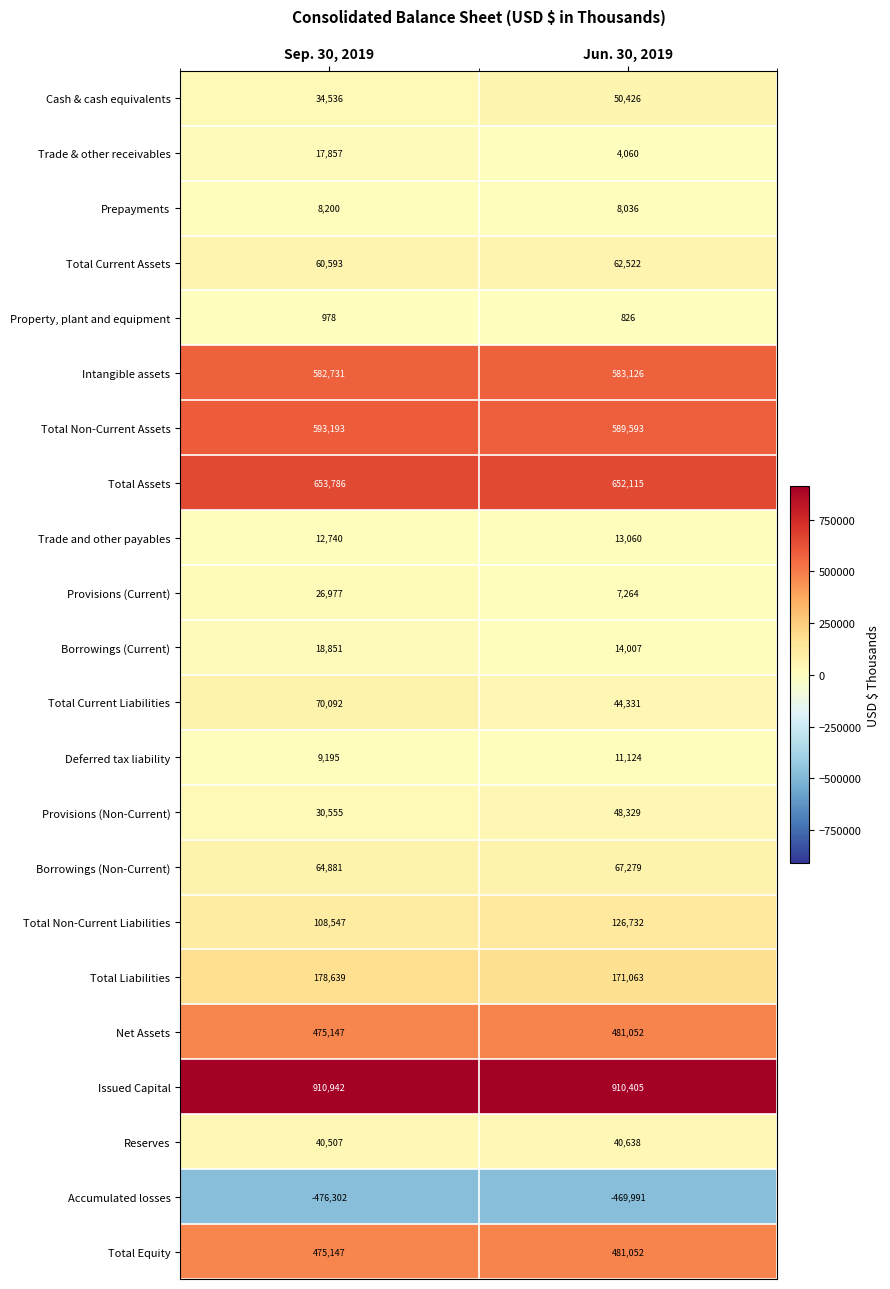

What is the sum of all Issued Capital values?

1821347